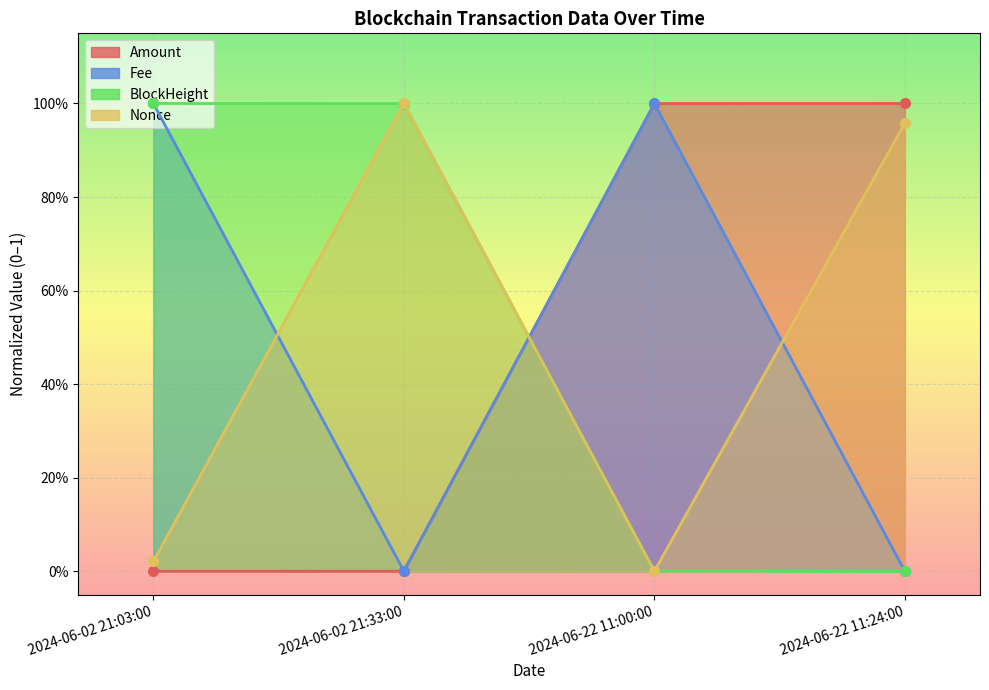

At how many categories does at least one series exceed 0?

4